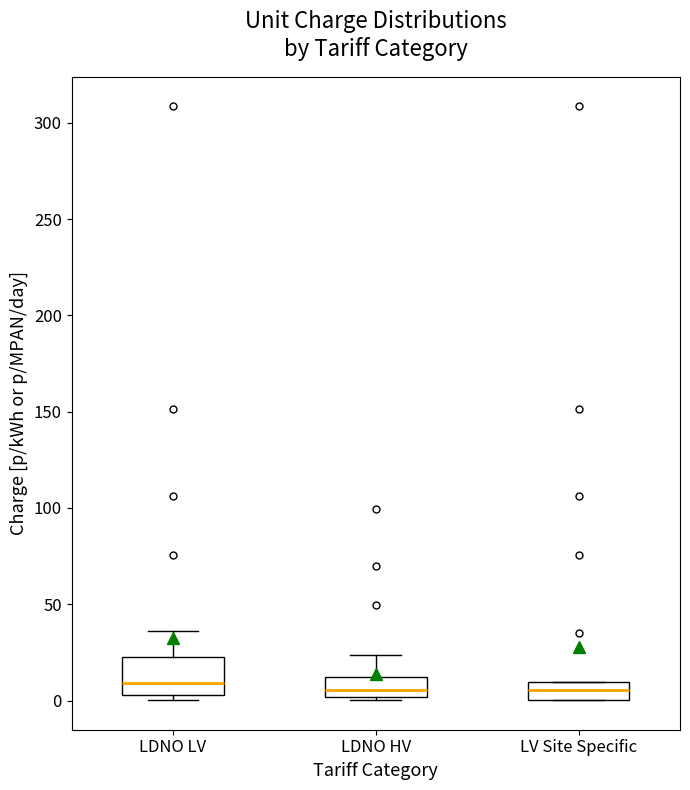

Which box is the tallest, from its lower edge to its upper edge?

LDNO LV